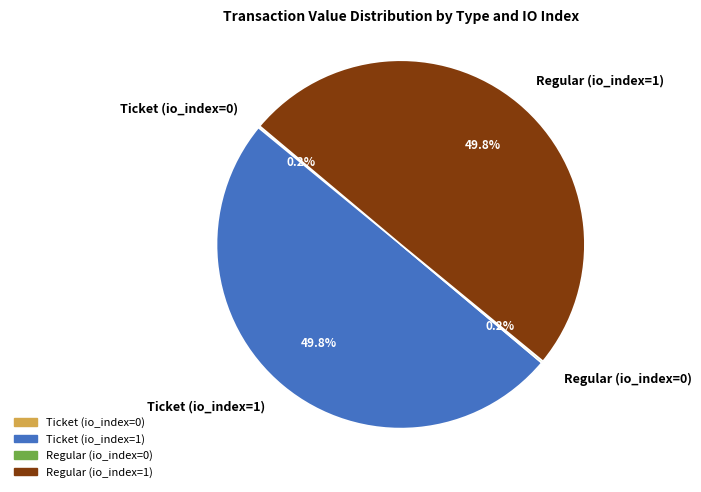

Is the sum of Regular (io_index=1) and Ticket (io_index=1) greater than half?

Yes